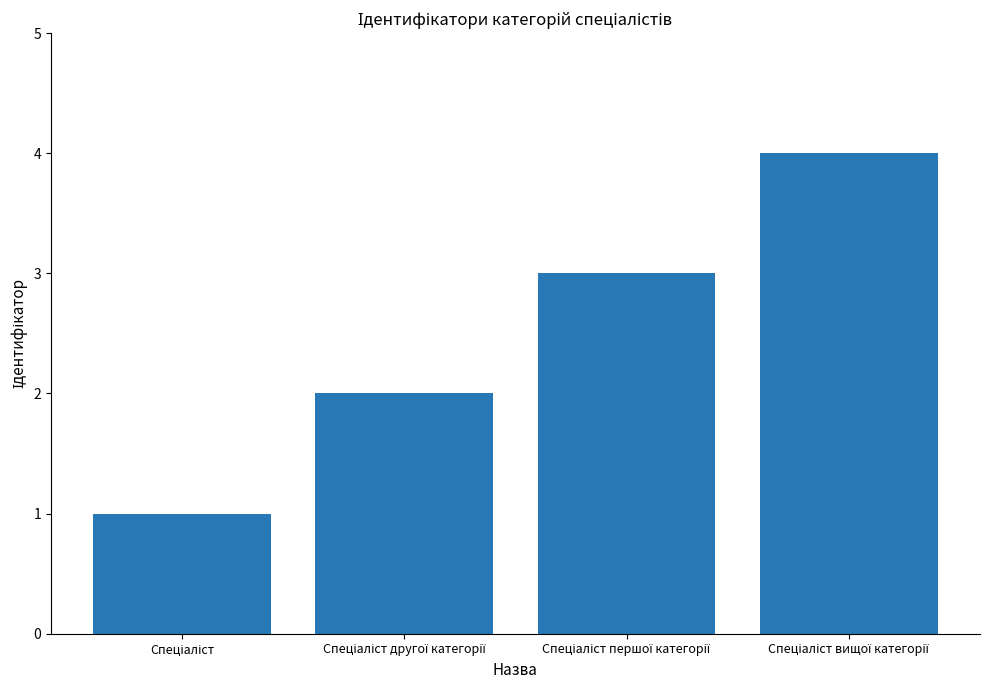

What is the greatest value displayed?

4